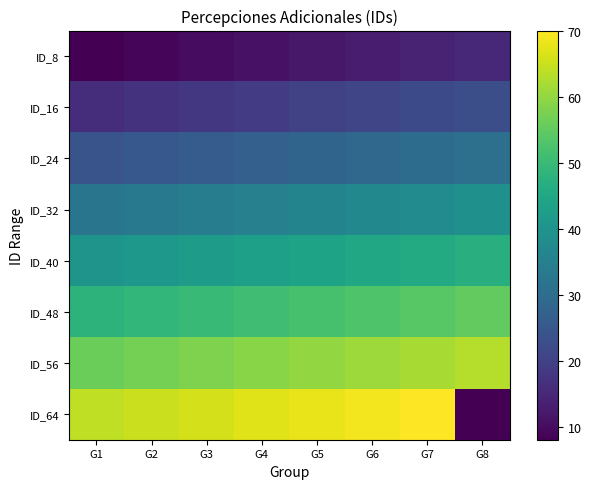

What is the greatest value displayed?

70